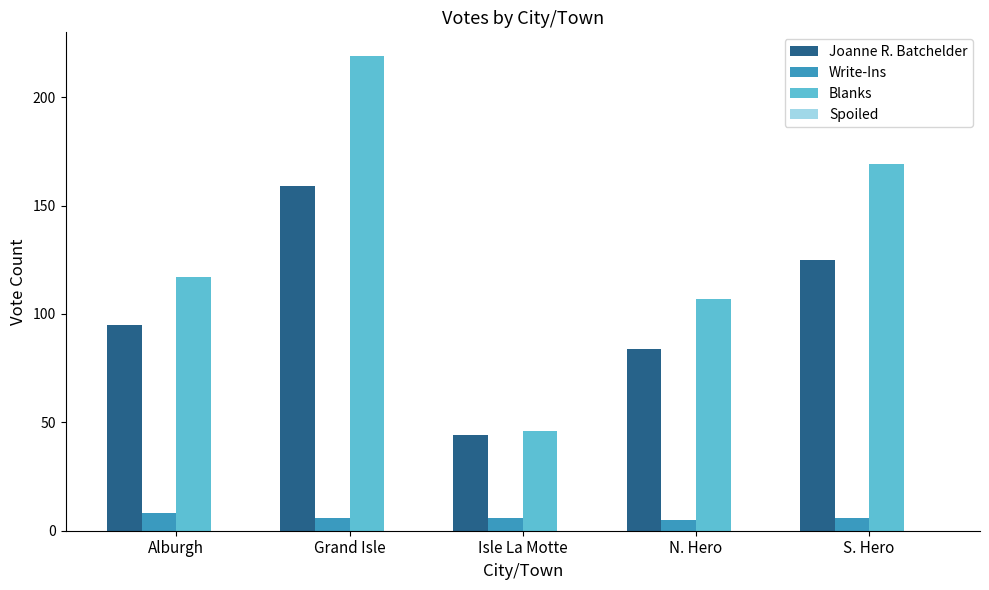

At Grand Isle, list the series in order from largest to smallest.

Blanks, Joanne R. Batchelder, Write-Ins